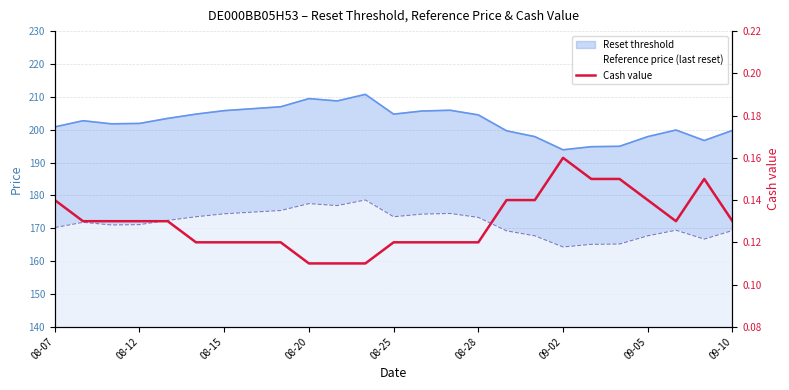

What is the label of the 25th point from the right?

08-07